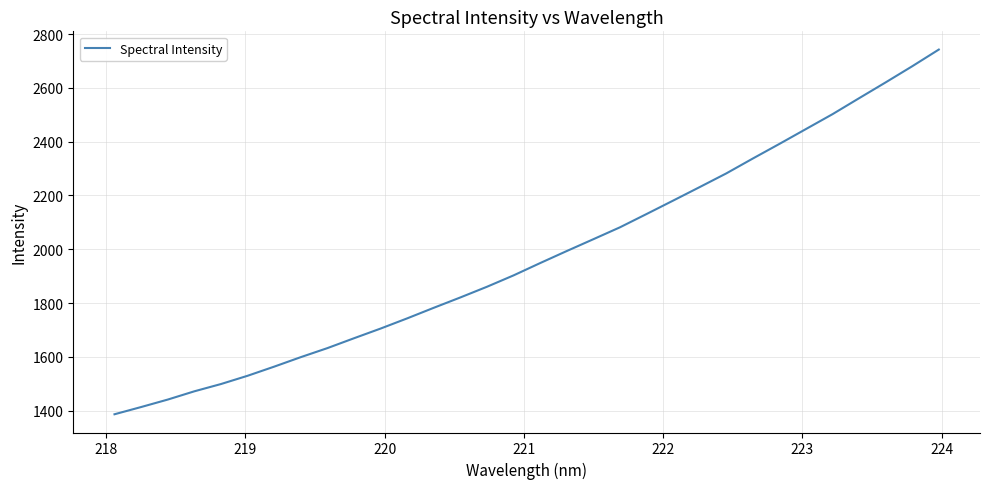

Is this an area chart (filled region under the line)?

No